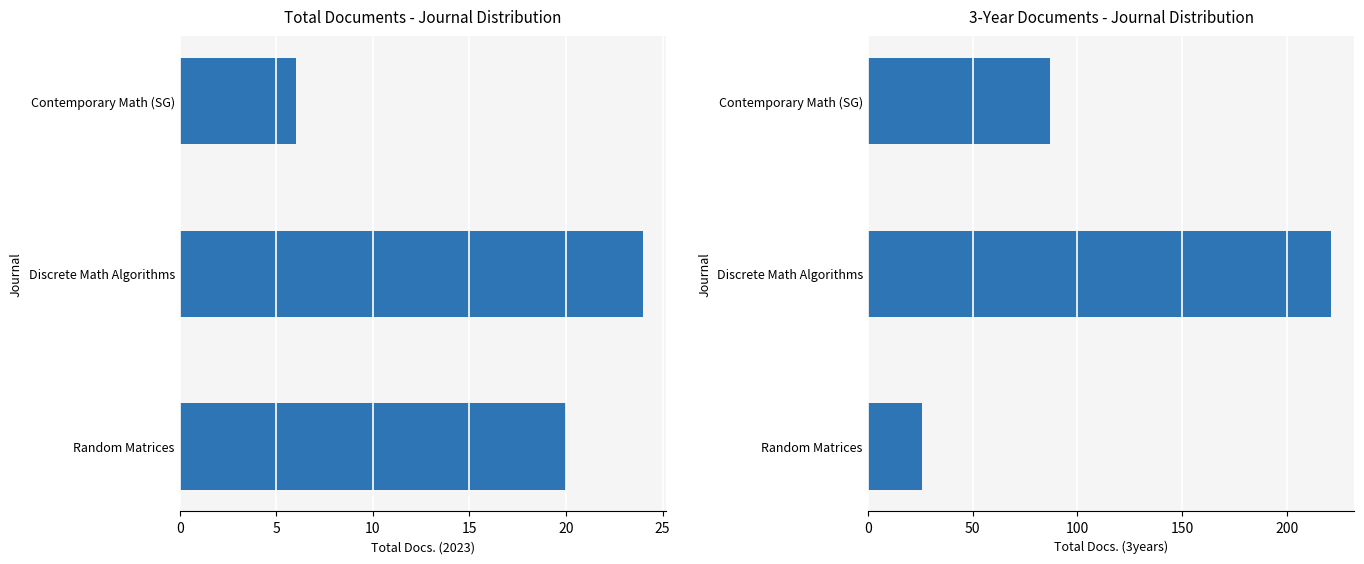

At how many categories does at least one series exceed 54?

2